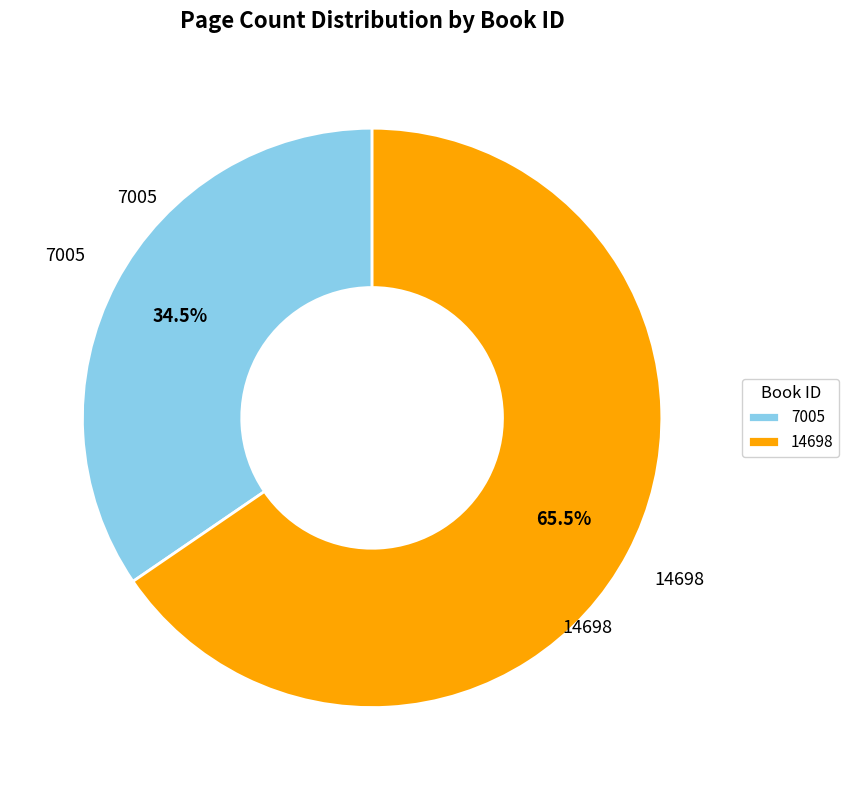

Rank the categories by value from lowest to highest.

7005, 14698